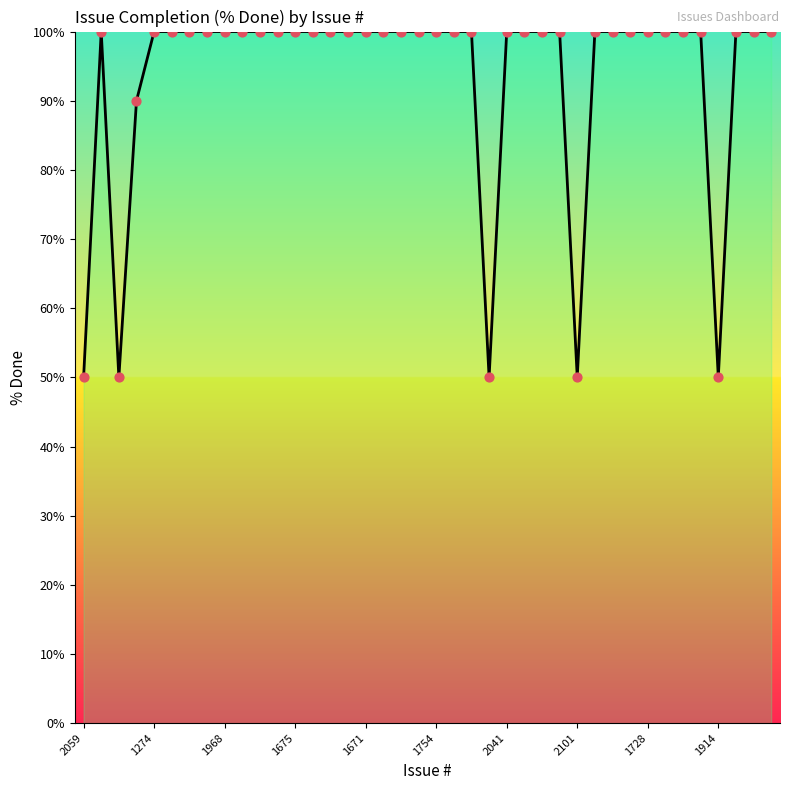

What is the greatest value displayed?

100